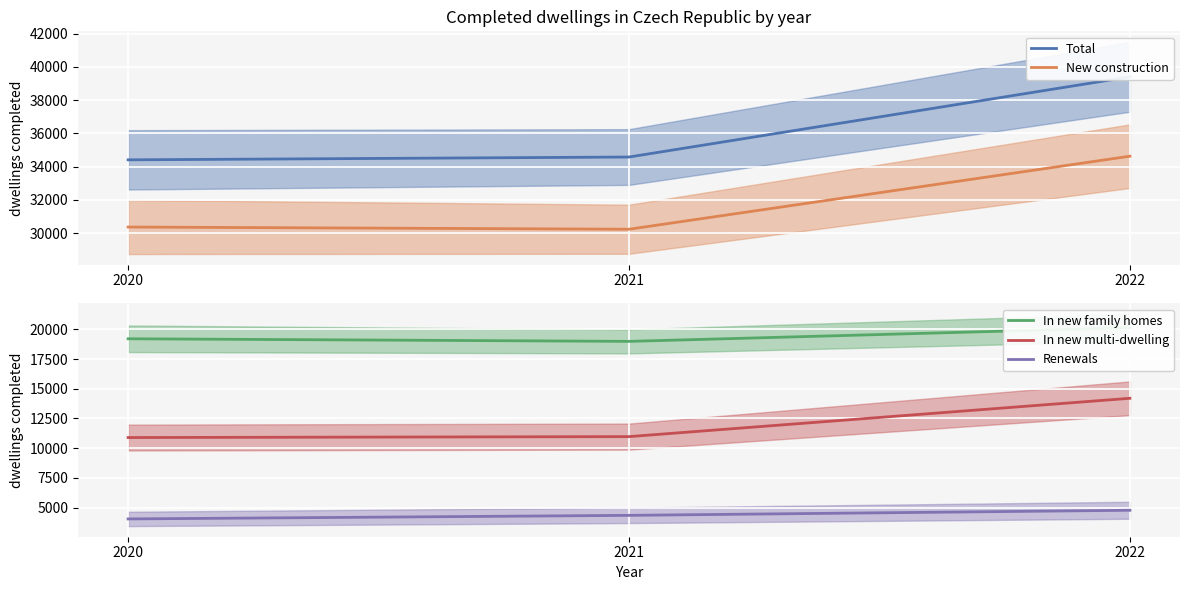

True or false: Total has a value of 13175 at 2020.

False